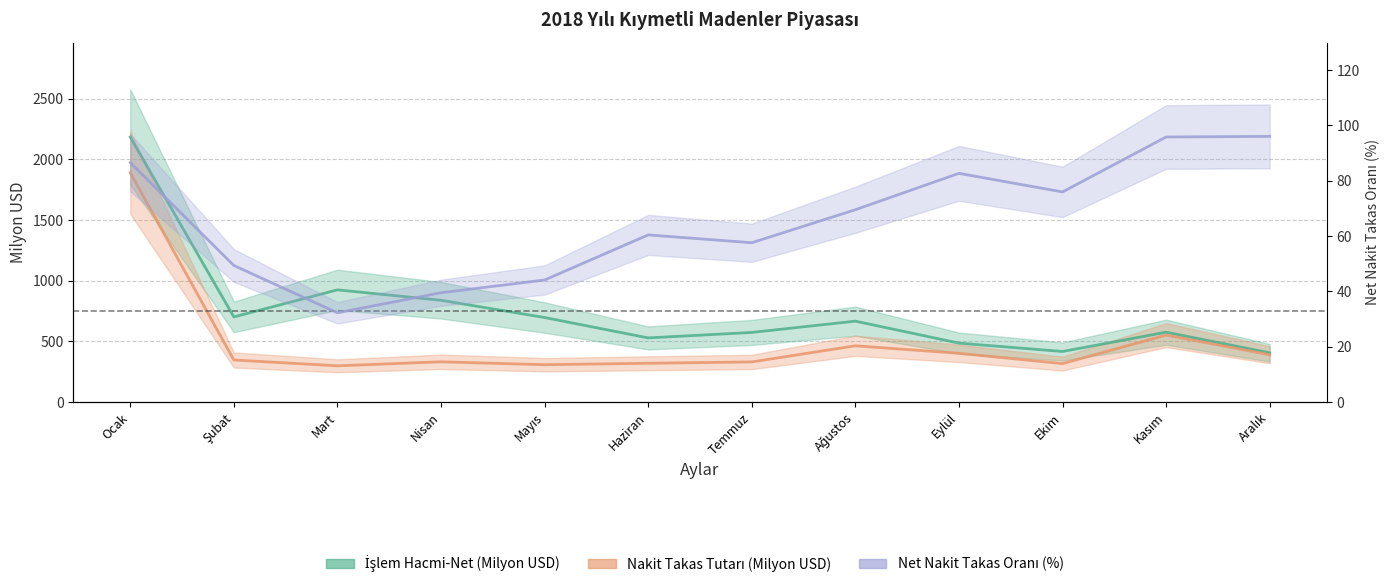

What is the label of the 7th point from the right?

Haziran